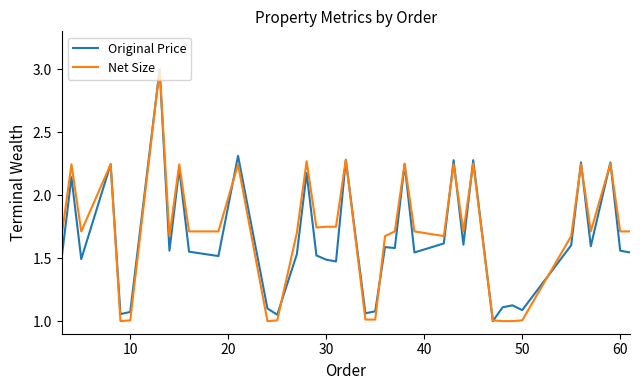

What is the minimum value shown in the chart?

1.0